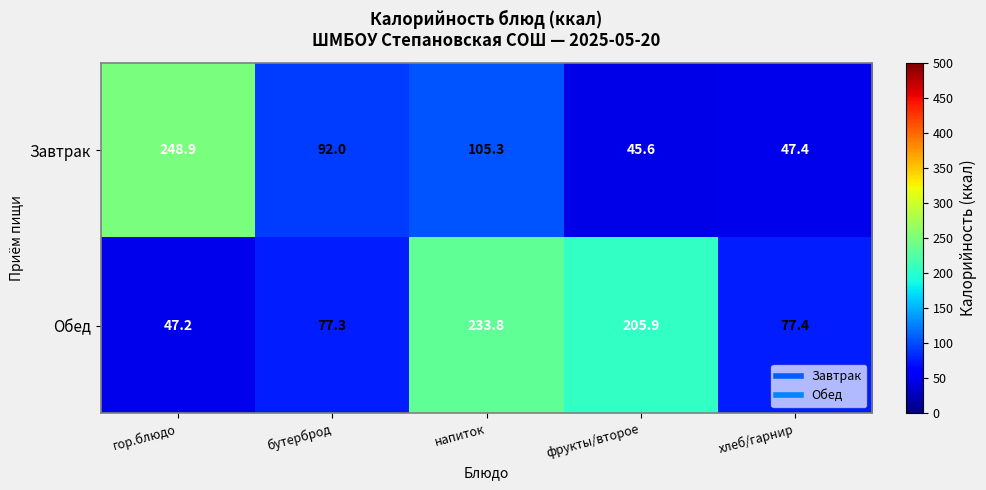

What is the sum of all Завтрак values?

539.2